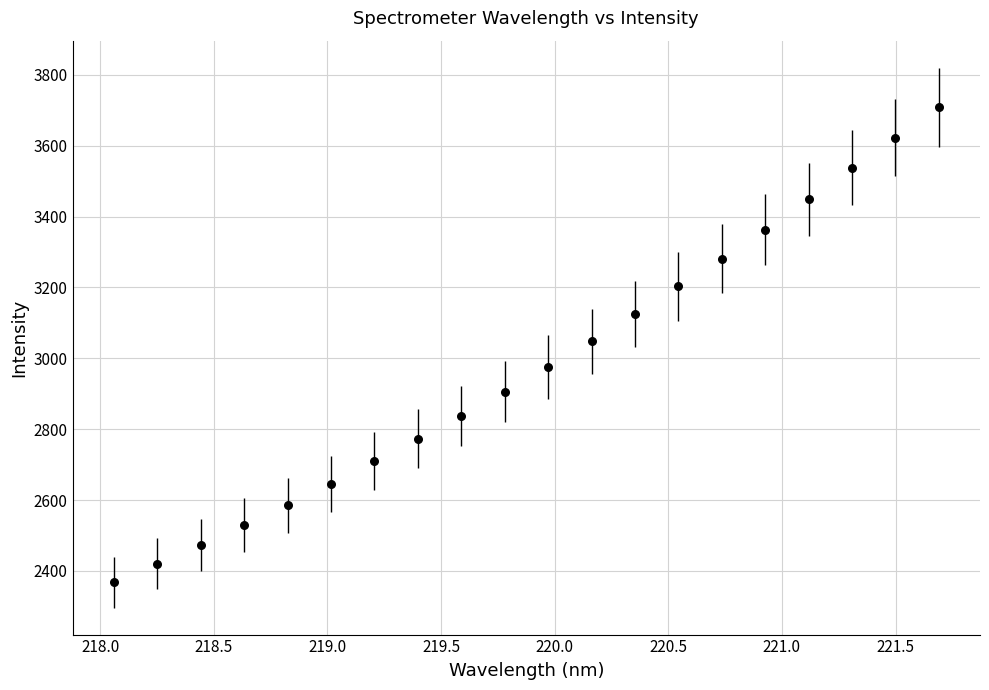

What is the range of Y values (max minus min)?

1341.1